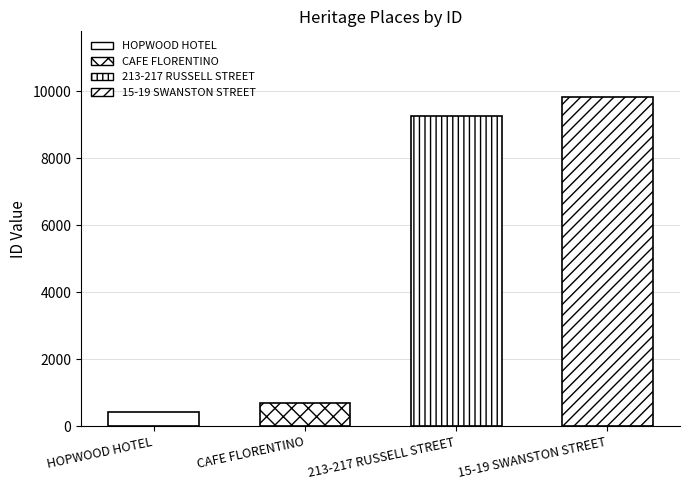

Rank the categories by value from lowest to highest.

HOPWOOD HOTEL, CAFE FLORENTINO, 213-217 RUSSELL STREET, 15-19 SWANSTON STREET